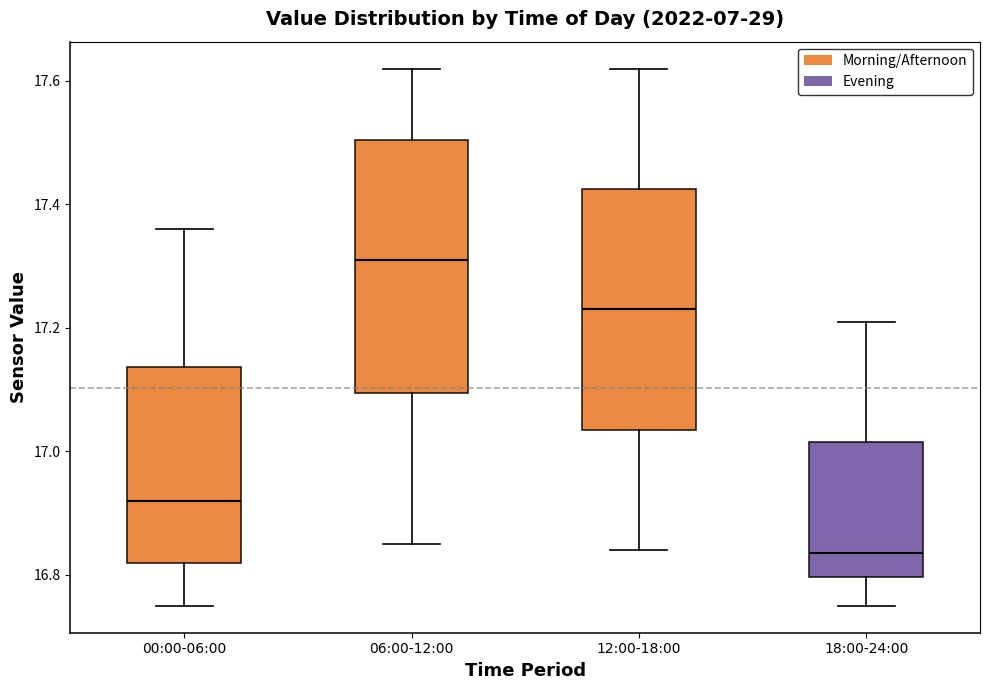

Reading left to right, transcribe this box plot: for each box, give where its median line is, the range the box spans, and where its two whiskers end, as read against the y-axis. The values are not printed on the chart, so give them approximately, as read against the axis.

00:00-06:00: median 16.92, box 16.82 to 17.14, whiskers 16.76 to 17.36
06:00-12:00: median 17.32, box 17.10 to 17.50, whiskers 16.86 to 17.62
12:00-18:00: median 17.24, box 17.04 to 17.42, whiskers 16.84 to 17.62
18:00-24:00: median 16.84, box 16.80 to 17.02, whiskers 16.76 to 17.22